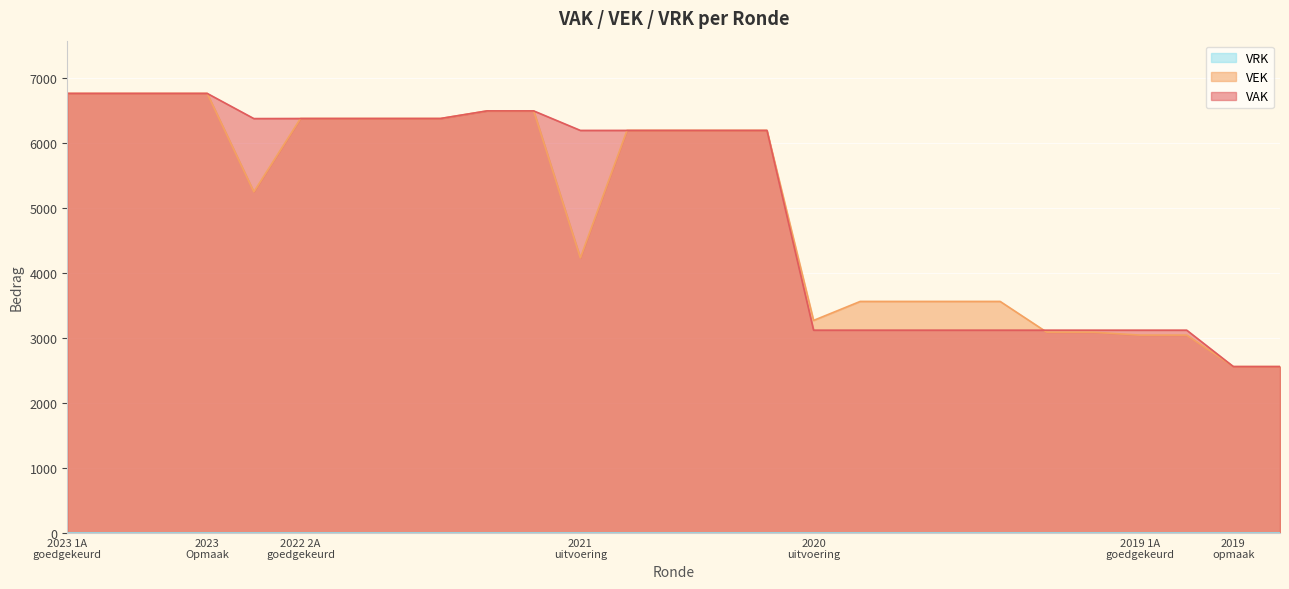

What is the approximate value of VAK at 2019 1ste aanpassing ontwerp?

3119